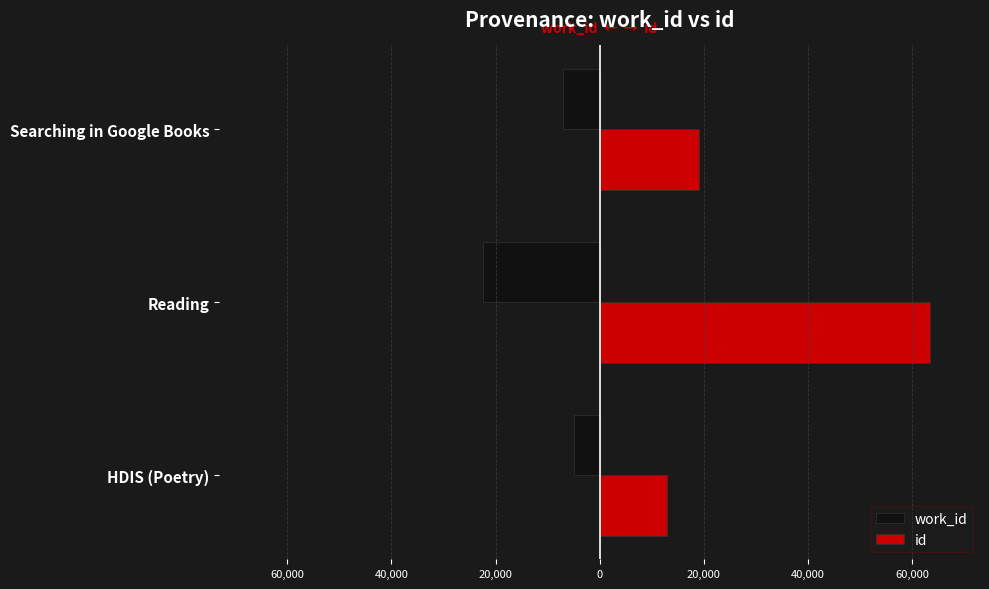

Reading right to left, extract all data points from this chart.

work_id: -7060	-22357	-4852
id: 19083	63529	12946